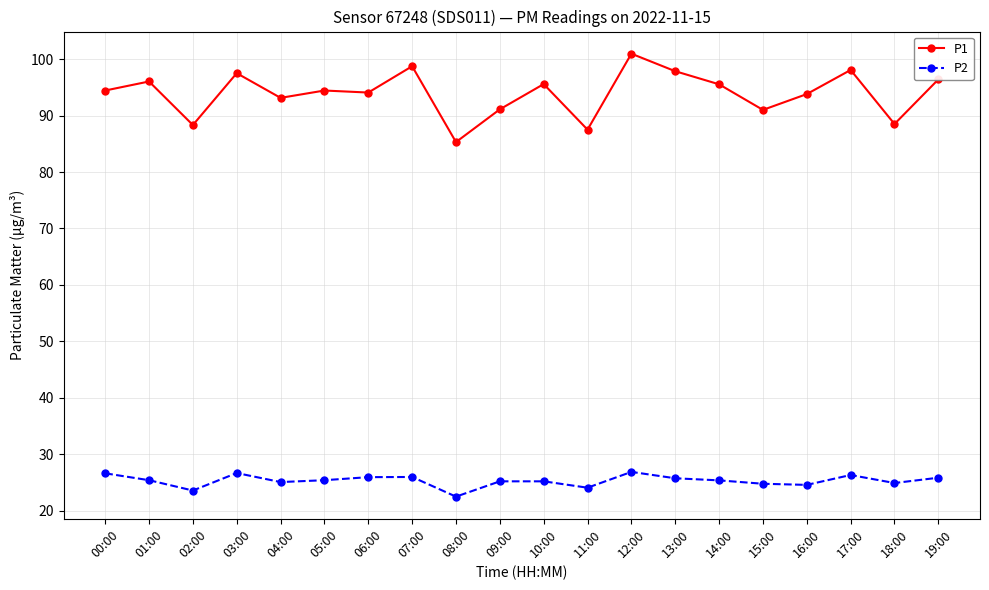

True or false: P1 and P2 intersect in this chart.

False